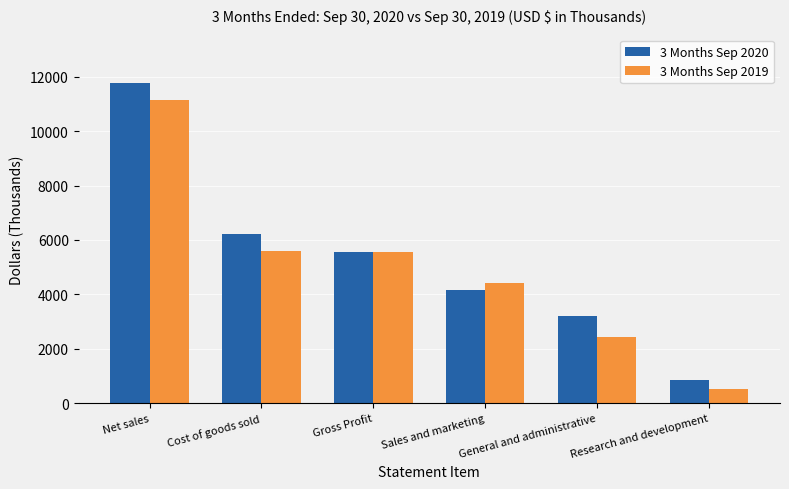

What position from the right is Net sales?

6